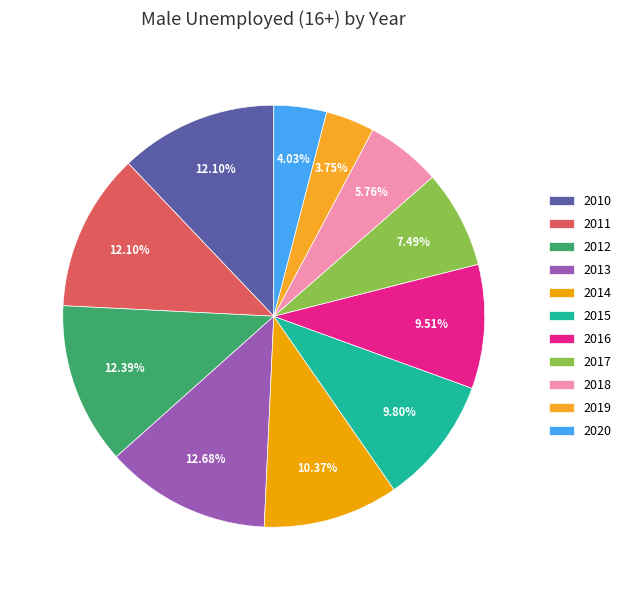

What portion of the pie excludes 2017?

92.5%